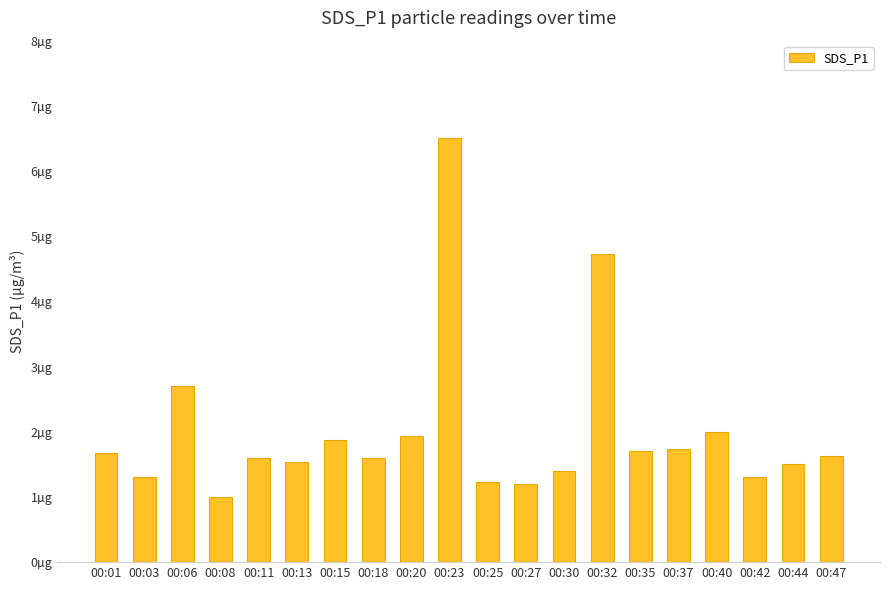

Rank the categories by value from lowest to highest.

00:08, 00:27, 00:25, 00:03, 00:42, 00:30, 00:44, 00:13, 00:11, 00:18, 00:47, 00:01, 00:35, 00:37, 00:15, 00:20, 00:40, 00:06, 00:32, 00:23